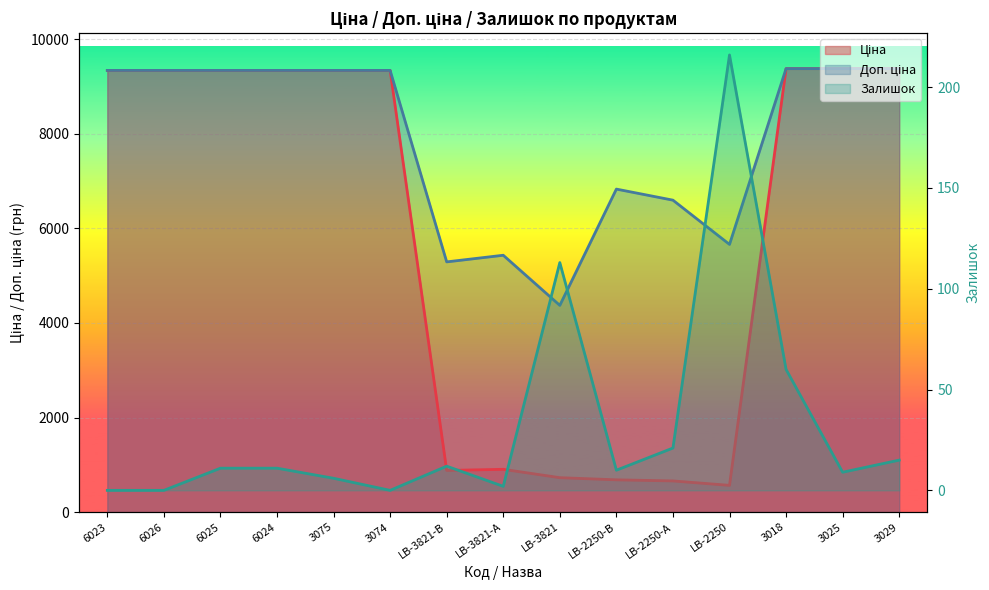

What is the label of the 14th point from the right?

6026